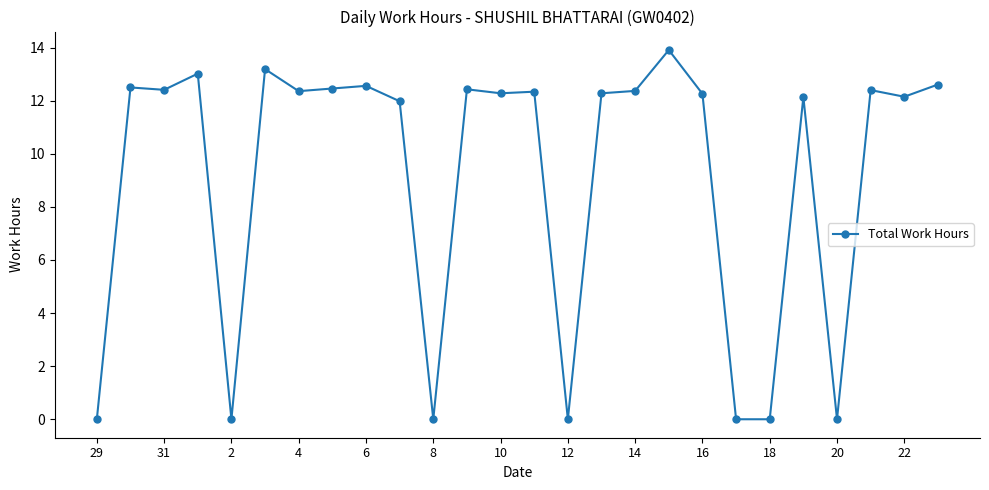

Count the number of data series in this chart.

1